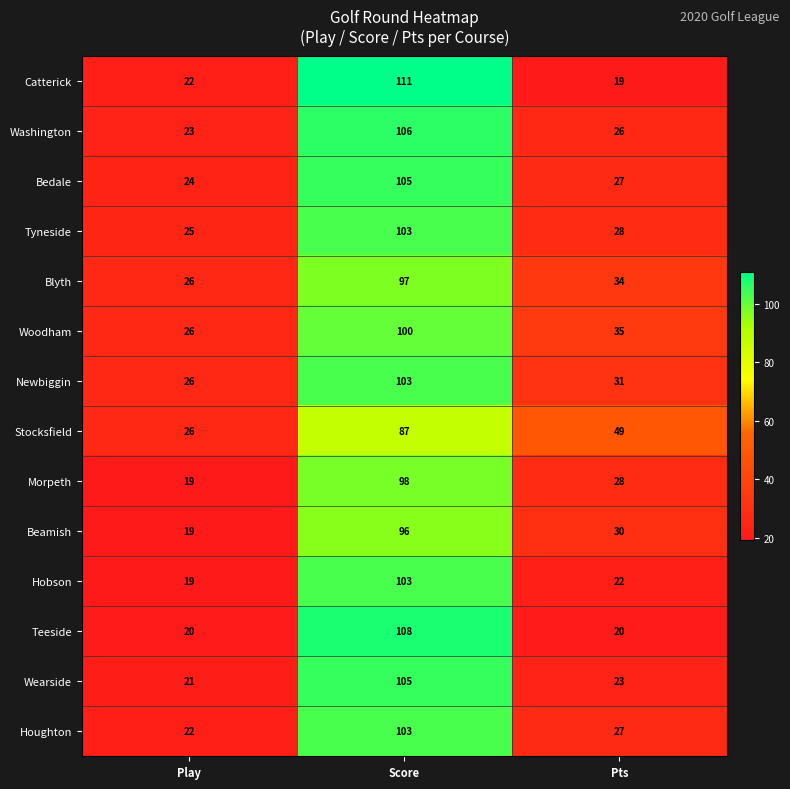

What is the difference between the maximum and minimum values in the Catterick series?

92